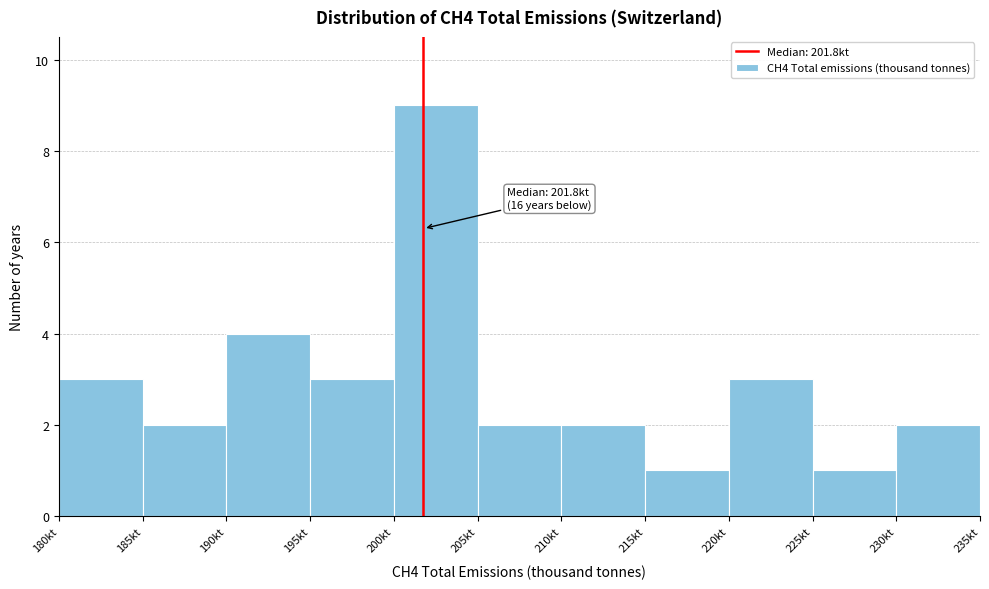

Over which range of the x-axis is the bar tallest?

200 to 205